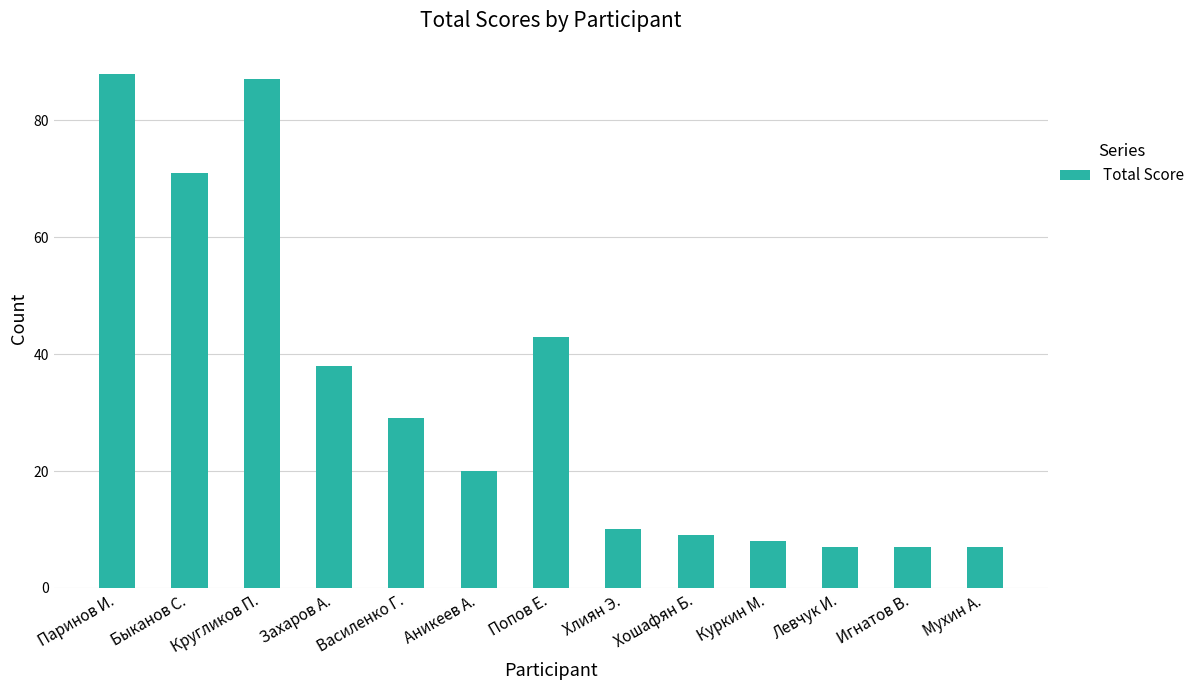

What is the change in value from Василенко Г. to Хошафян Б.?

-20